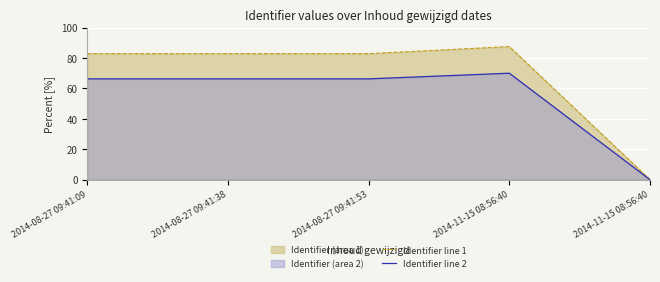

True or false: Identifier line 1 and Identifier line 2 cross at least once.

False